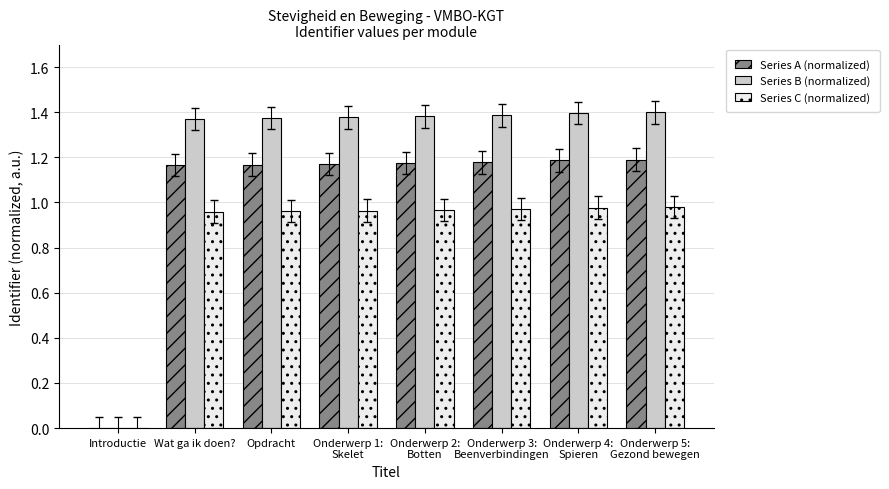

At which label does Series B (normalized) first exceed 1?

Wat ga ik doen?